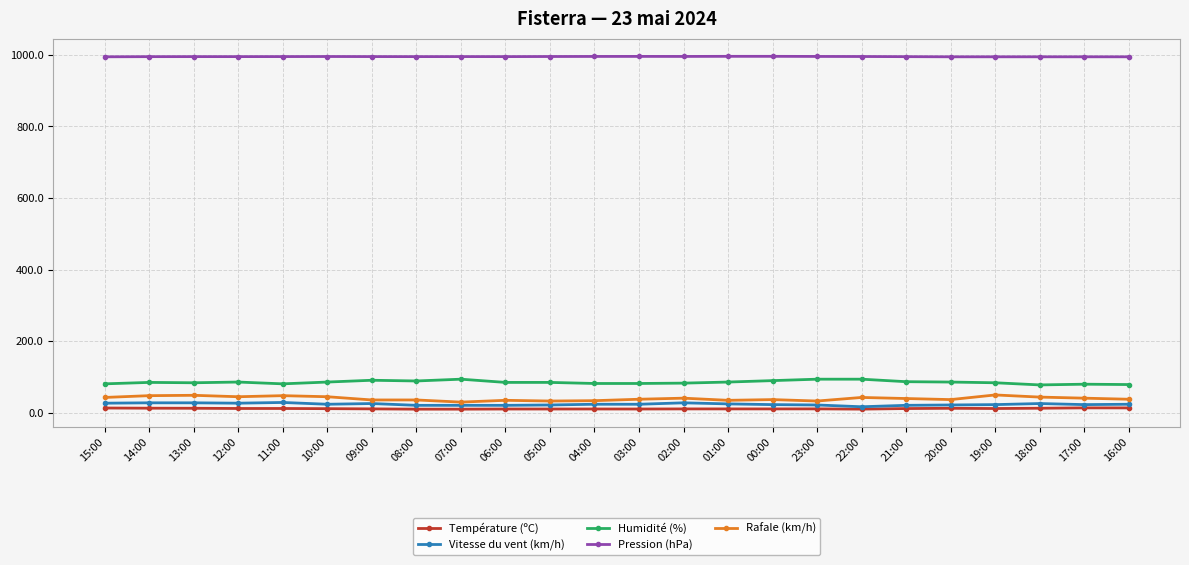

What is the greatest value displayed?

995.5